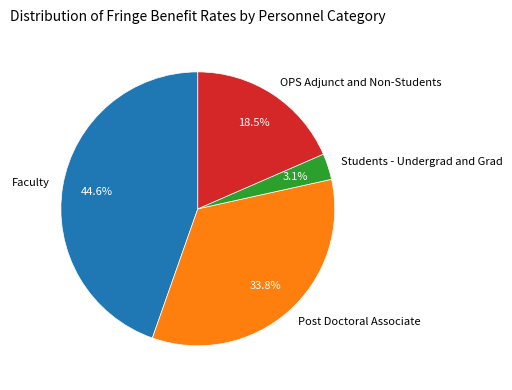

What percentage is NOT represented by Students - Undergrad and Grad?

96.9%